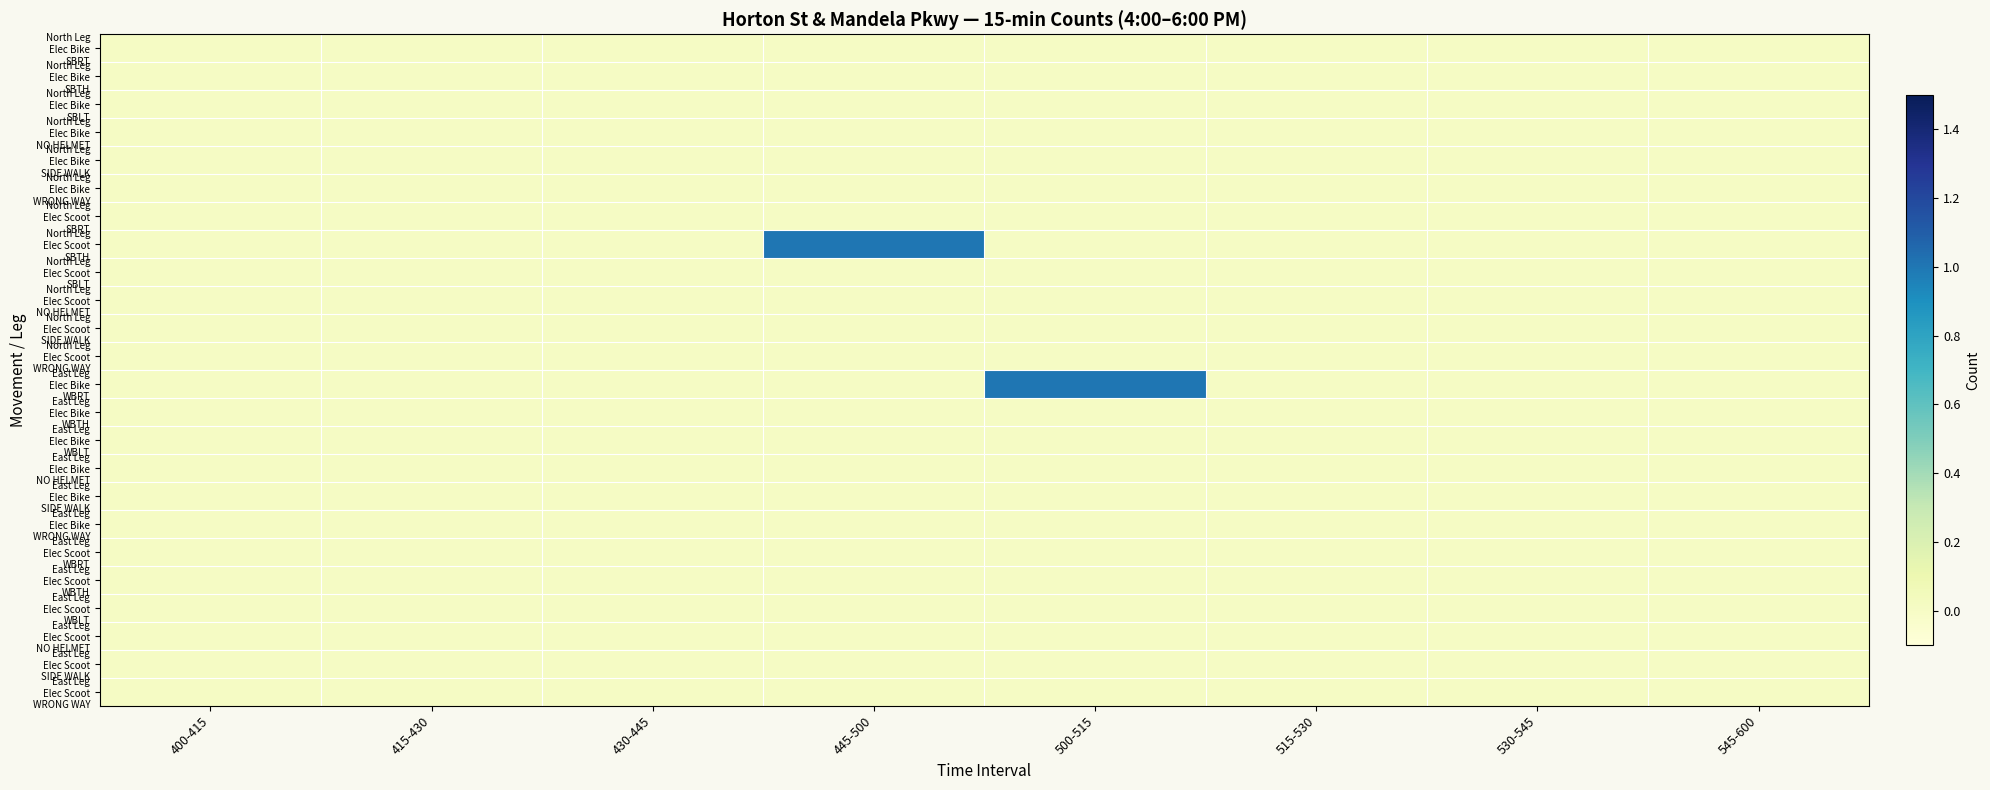

At which category is the sum across all series the highest?

445-500